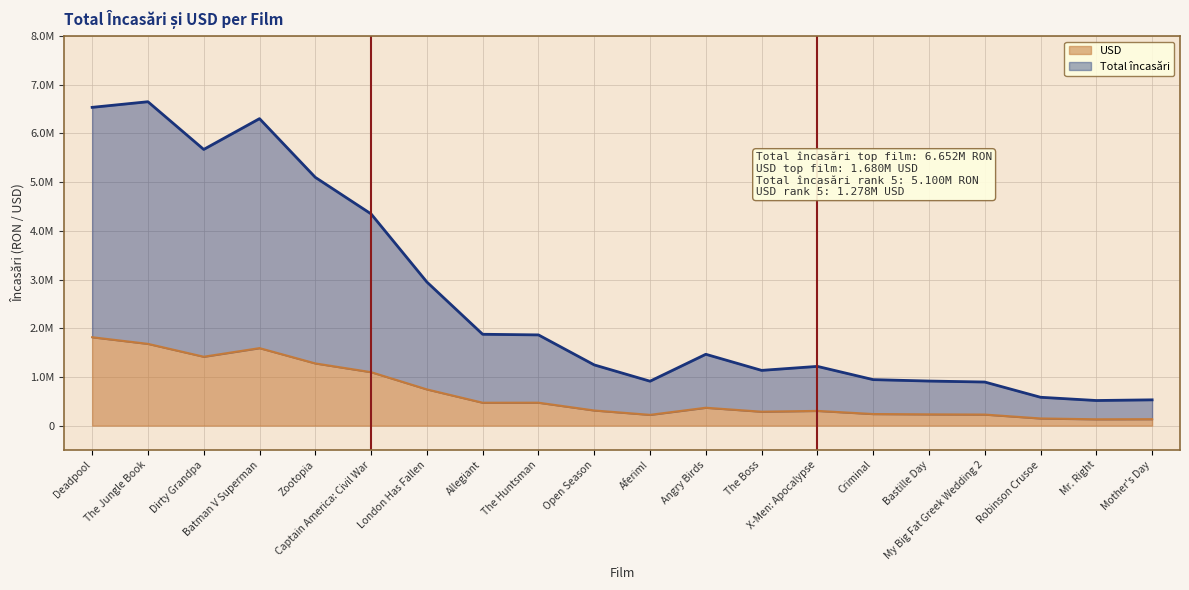

What are all the series names shown in the legend?

USD, Total încasări